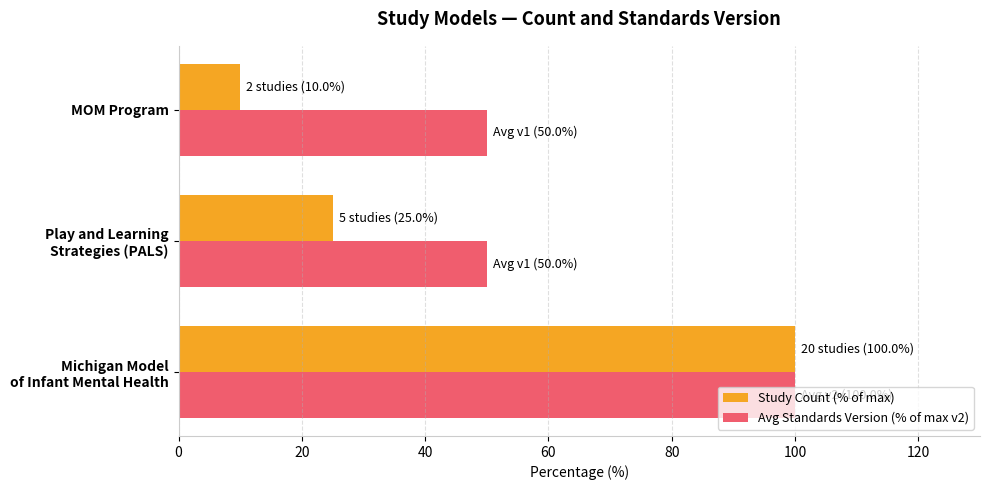

What is the spread (max minus min) of values at MOM Program?

40